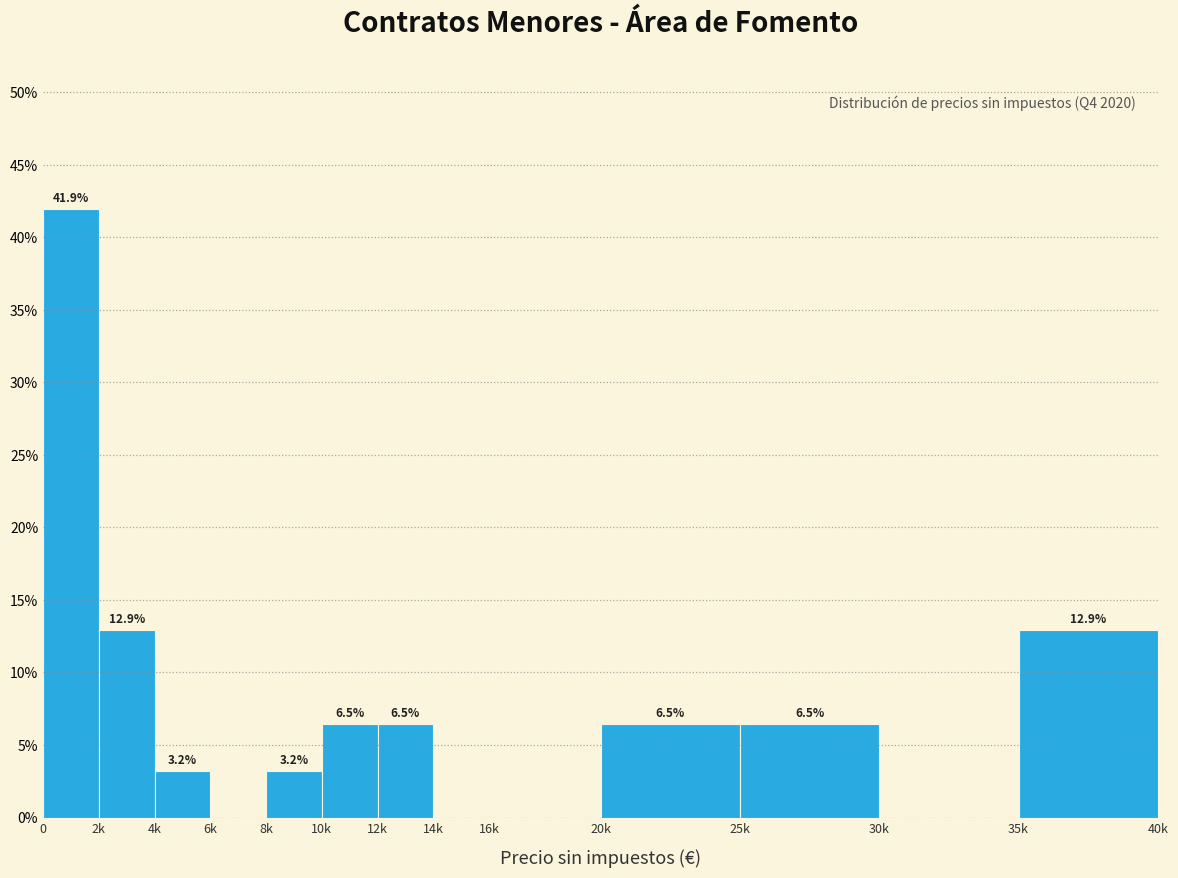

Reading left to right, transcribe all the data shown in this chart.

0=41.9	2k=12.9	4k=3.2	6k=0.0	8k=3.2	10k=6.5	12k=6.5	14k=0.0	16k=0.0	20k=6.5	25k=6.5	30k=0.0	35k=12.9